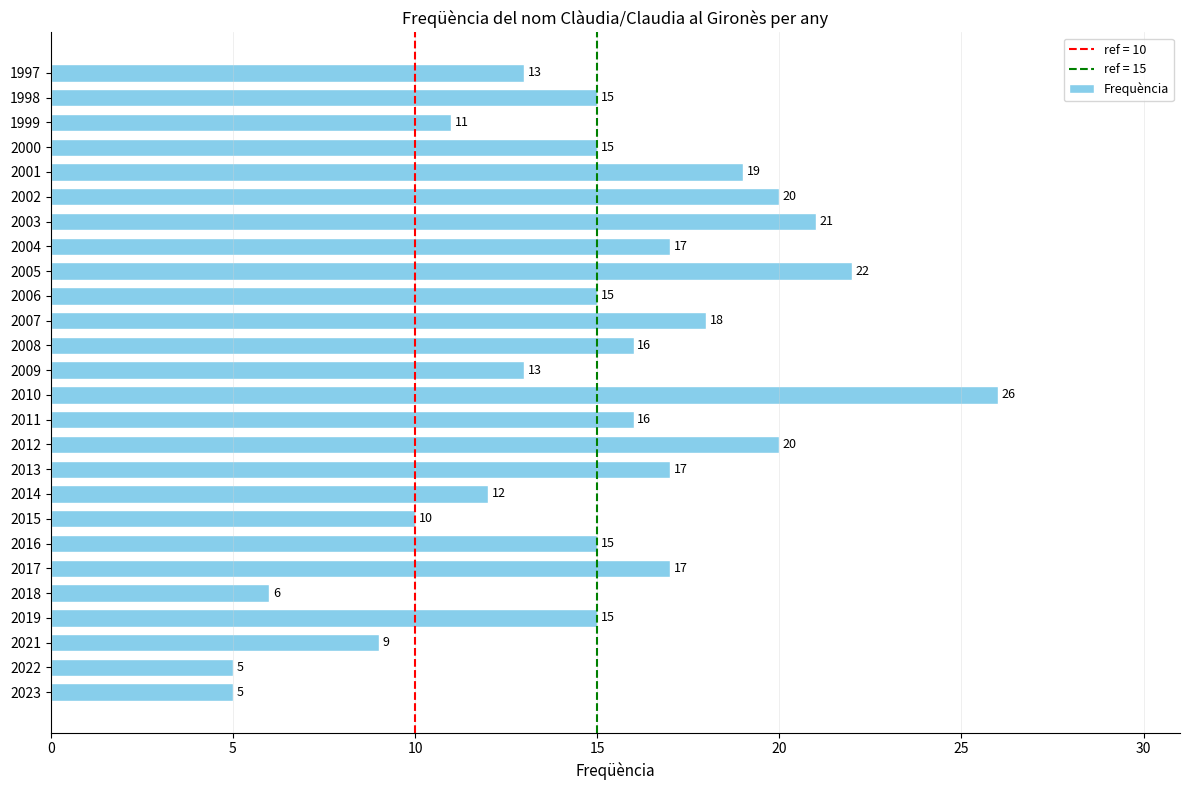

What is the maximum value shown in the chart?

26